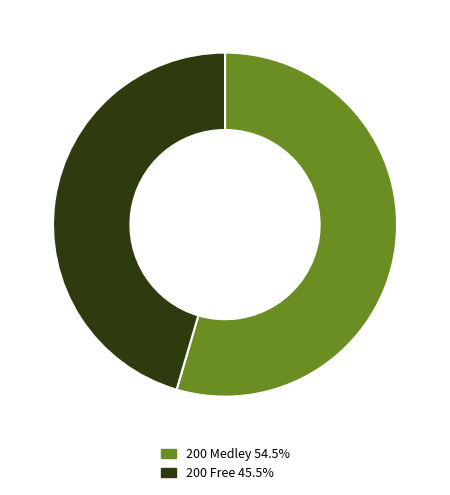

Do 200 Medley 54.5% and 200 Free 45.5% together represent more than half of the pie?

Yes